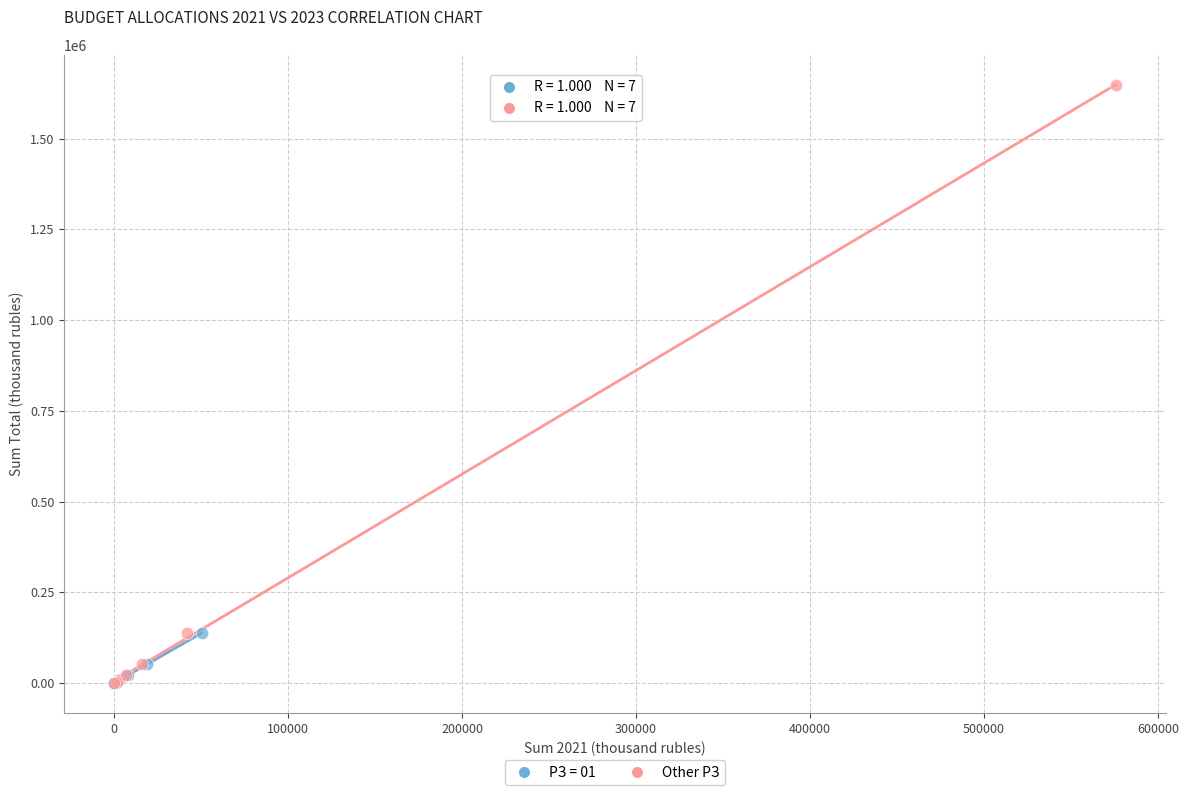

Which series has the largest Y range (max minus min)?

Other РЗ